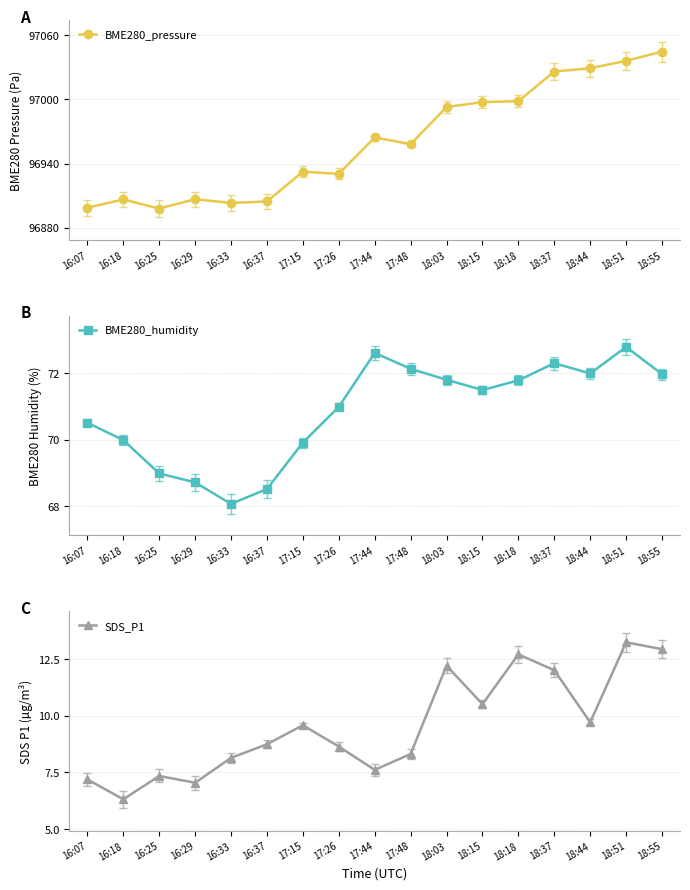

Where does the SDS_P1 series first go above 8?

16:33